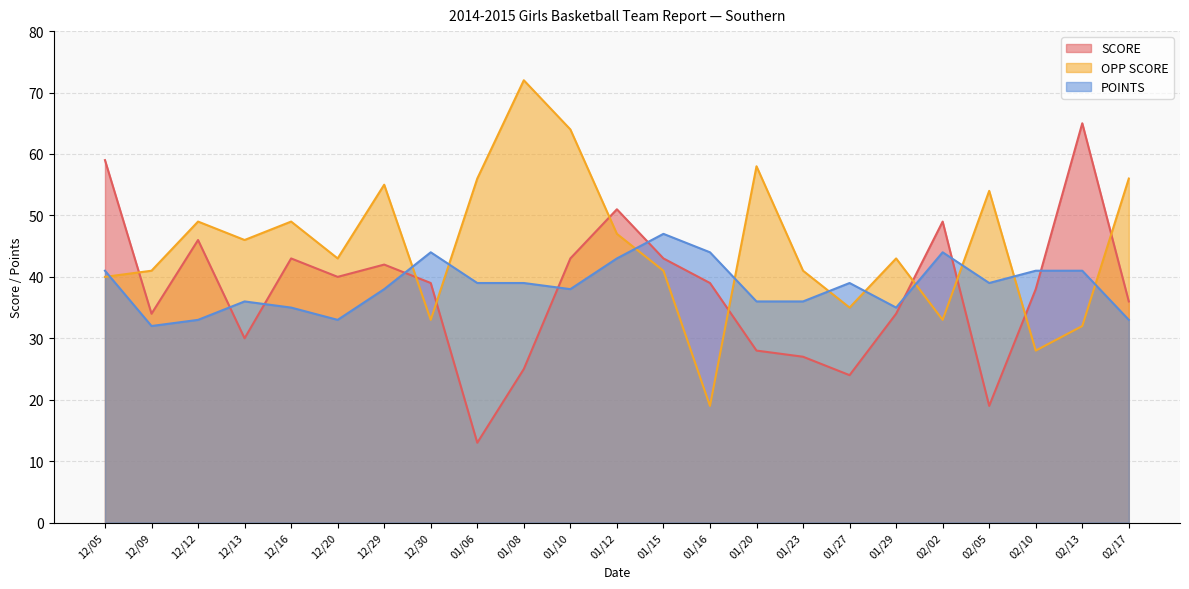

Is the value of POINTS at 01/16 greater than the value of SCORE at 01/06?

Yes